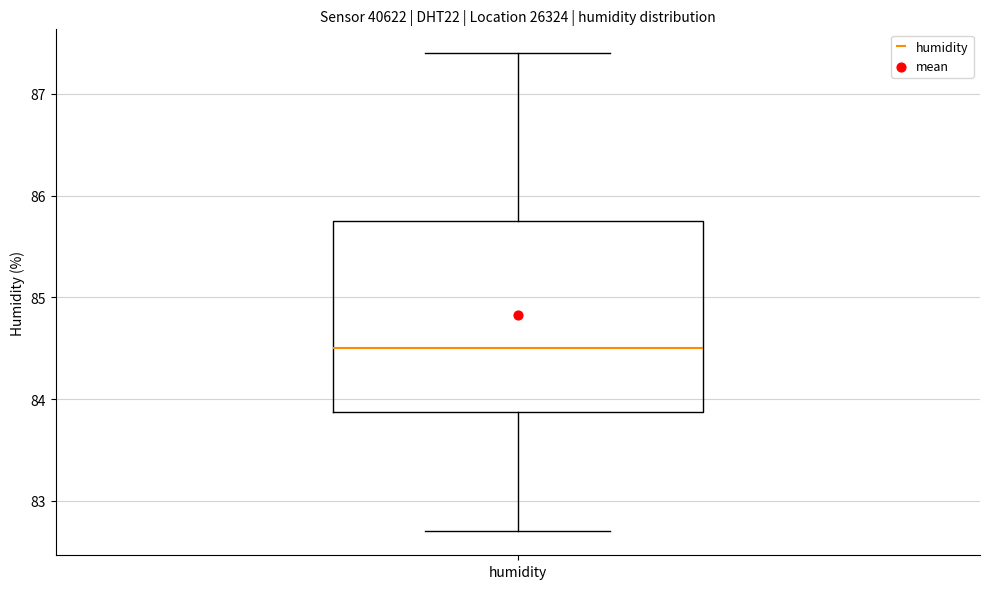

Where does the median line of the box for humidity sit on the y-axis? The values are not printed on the chart, so give them approximately, as read against the axis.

84.5